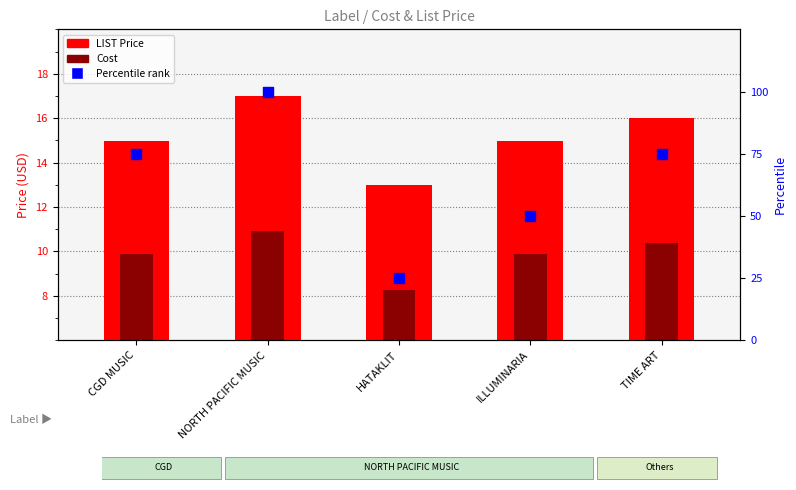

Which series has the largest total across all categories?

Percentile rank within sample